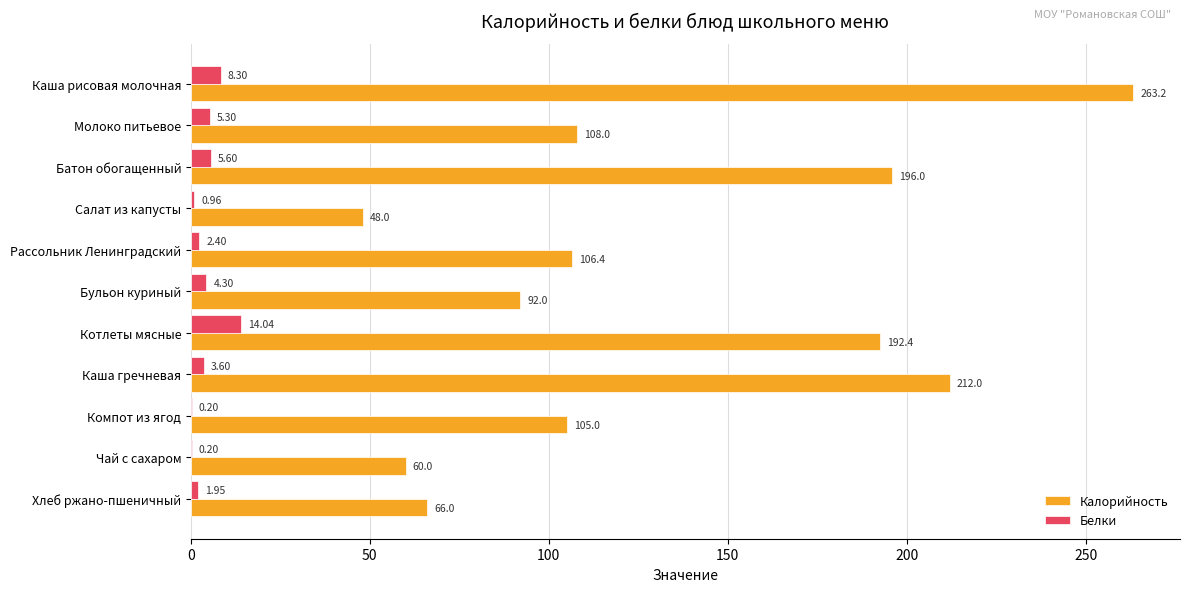

At which label does Белки reach its peak?

Котлеты мясные